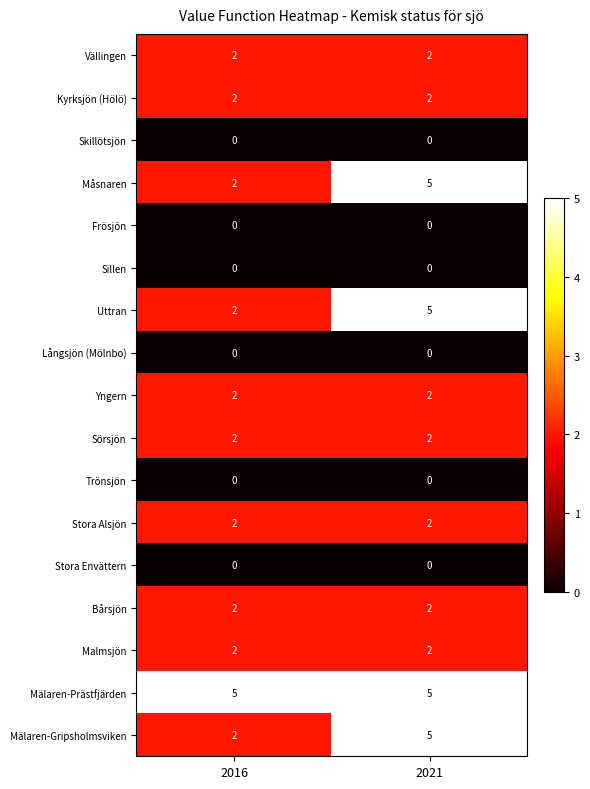

What is the sum of all Måsnaren values?

7